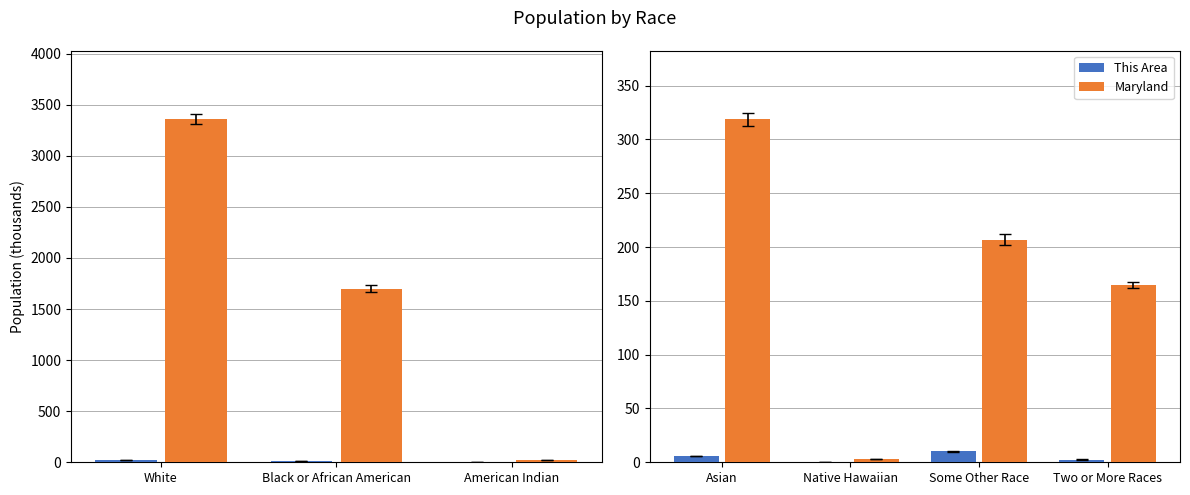

List the series in order of their peak value, lowest first.

This Area, Maryland